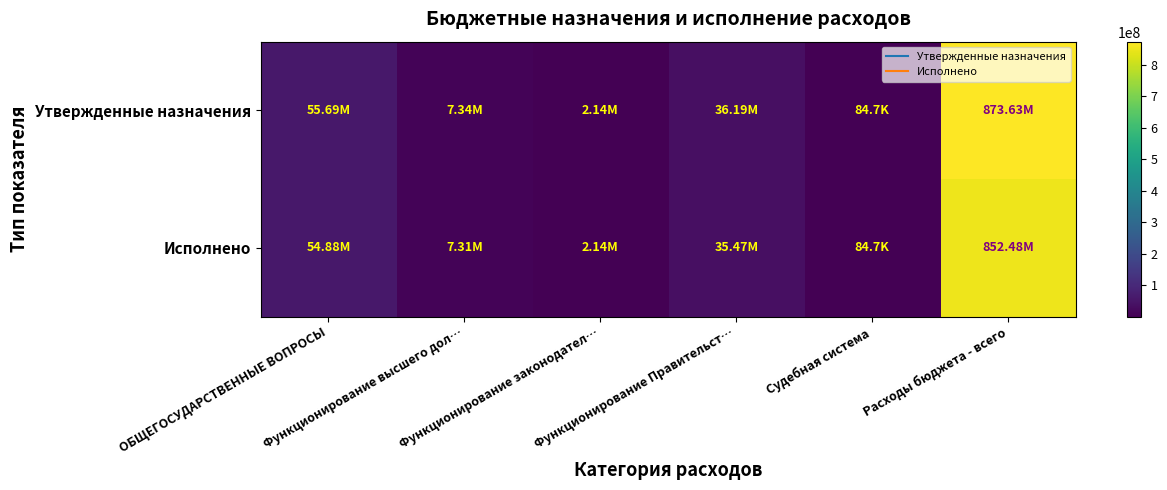

How many series are shown in this chart?

2